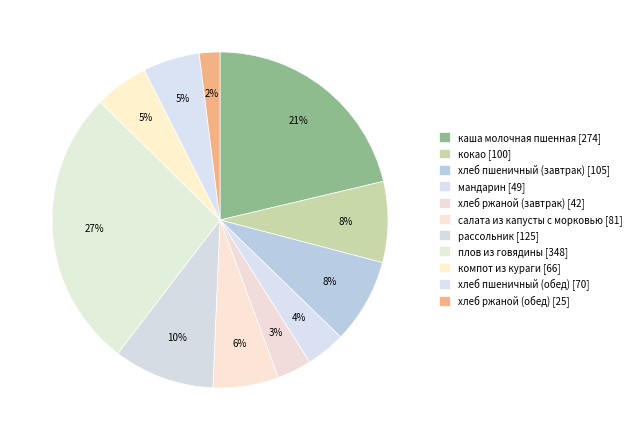

Which slice is the largest?

плов из говядины